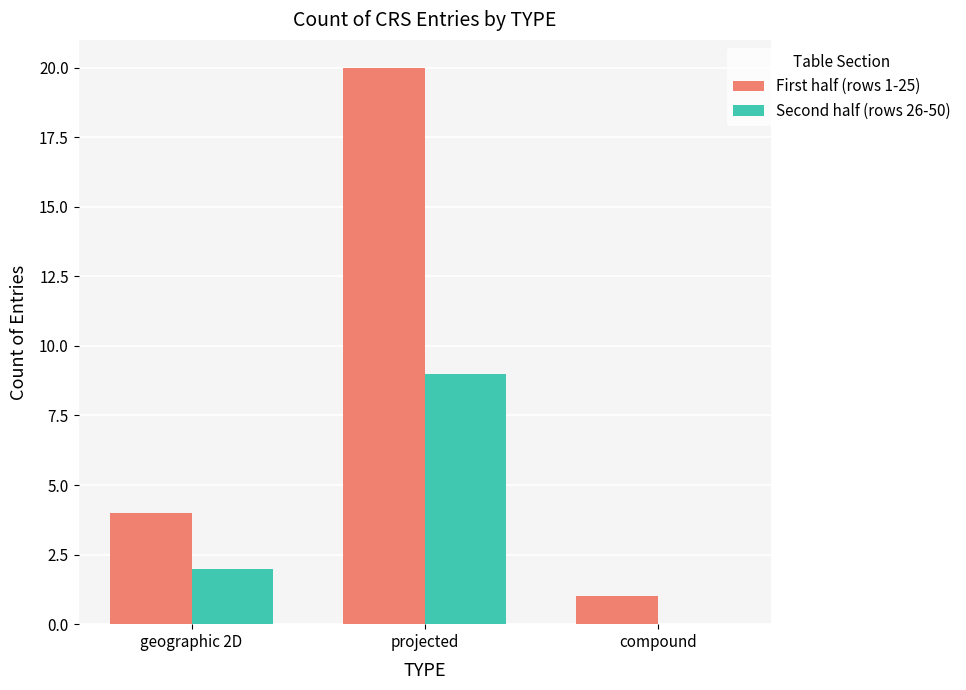

Where is First half (rows 1-25) nearest to the value 10?

geographic 2D